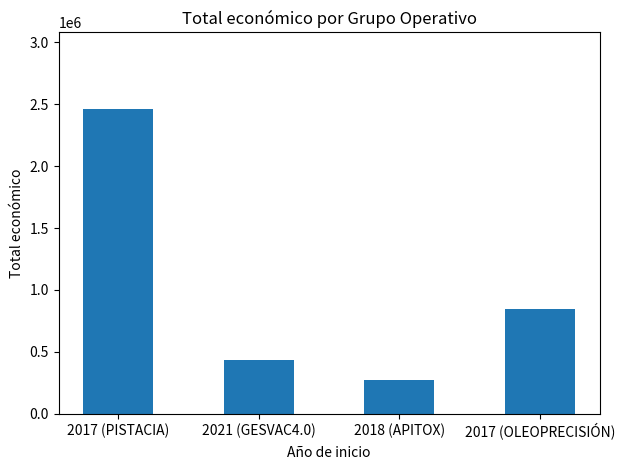

How many data points are less than 842014?

2